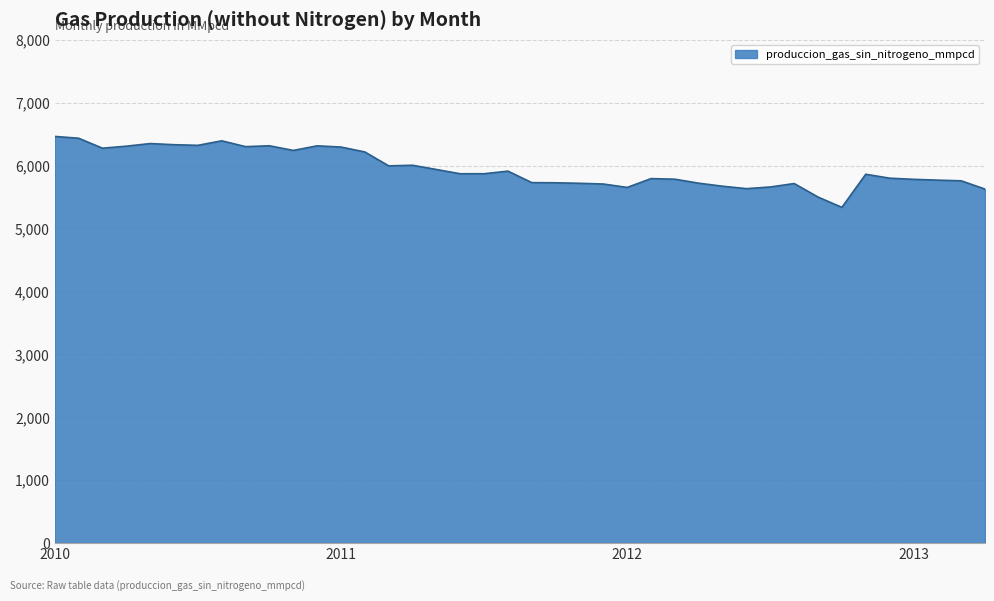

What is the maximum value shown in the chart?

6463.1